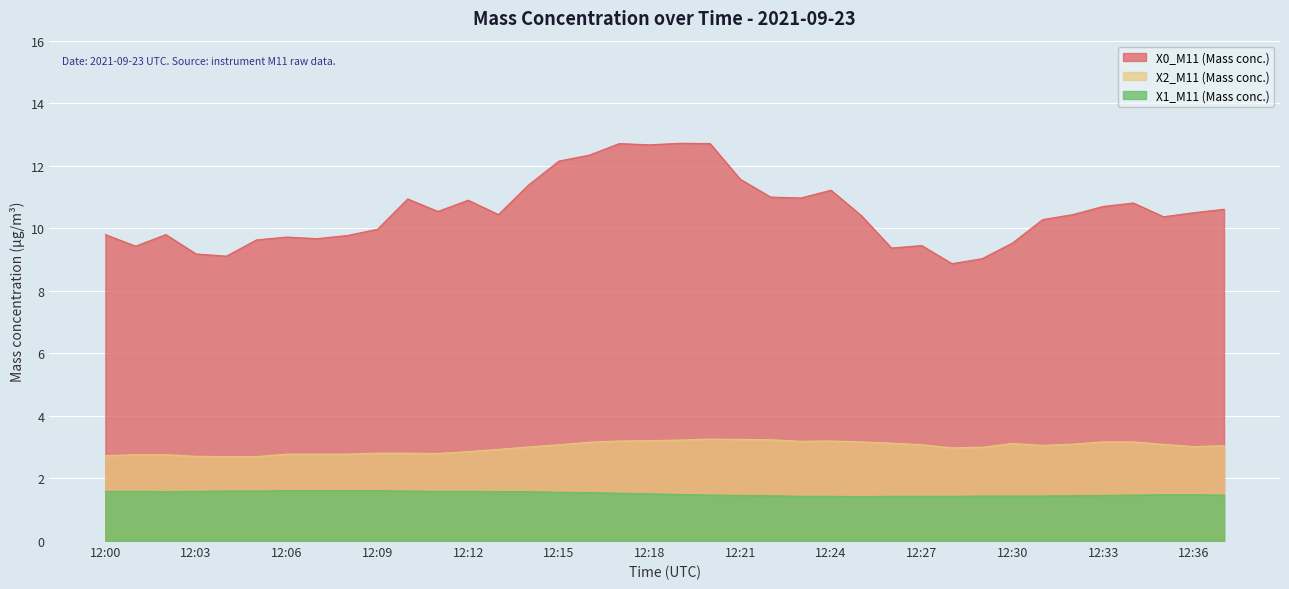

Between 12:16 and 12:19, which is larger?

12:19